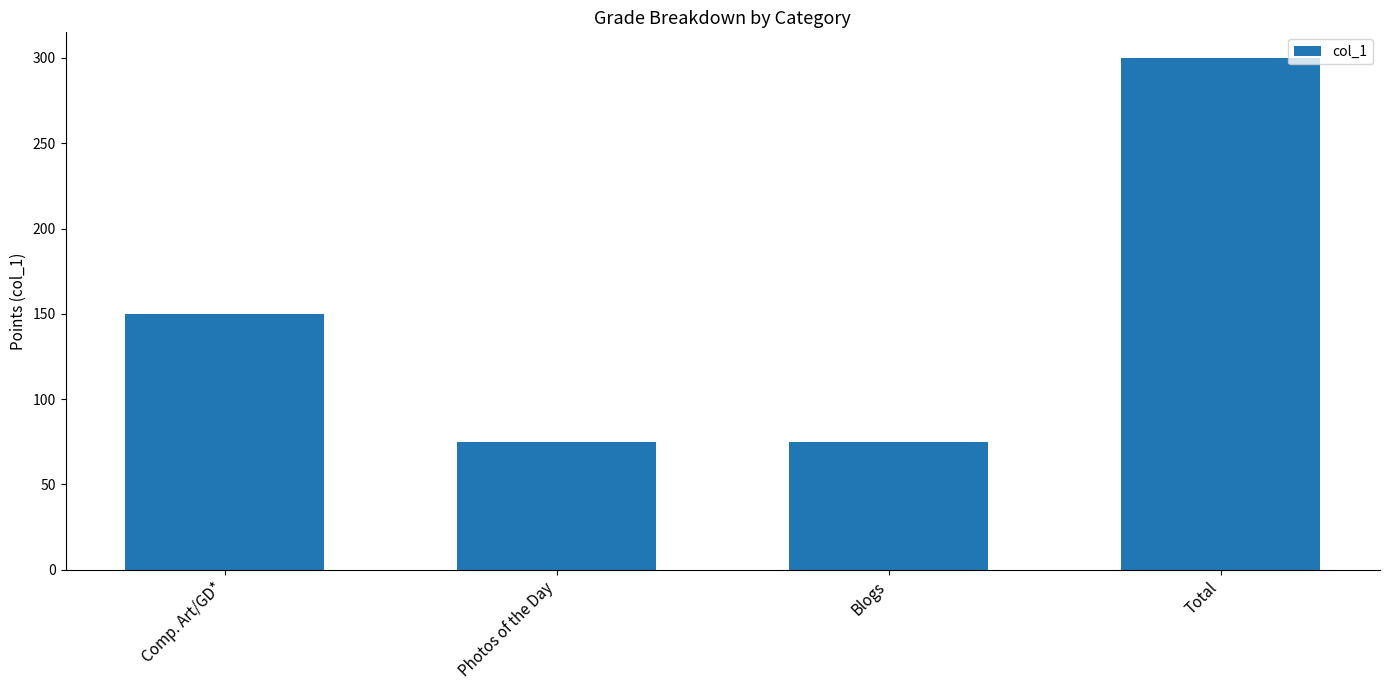

Is it true that the value at Comp. Art/GD* is 263?

False